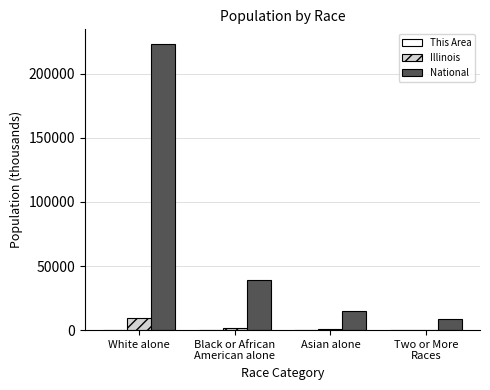

What is the sum of all Illinois values?

11921.2